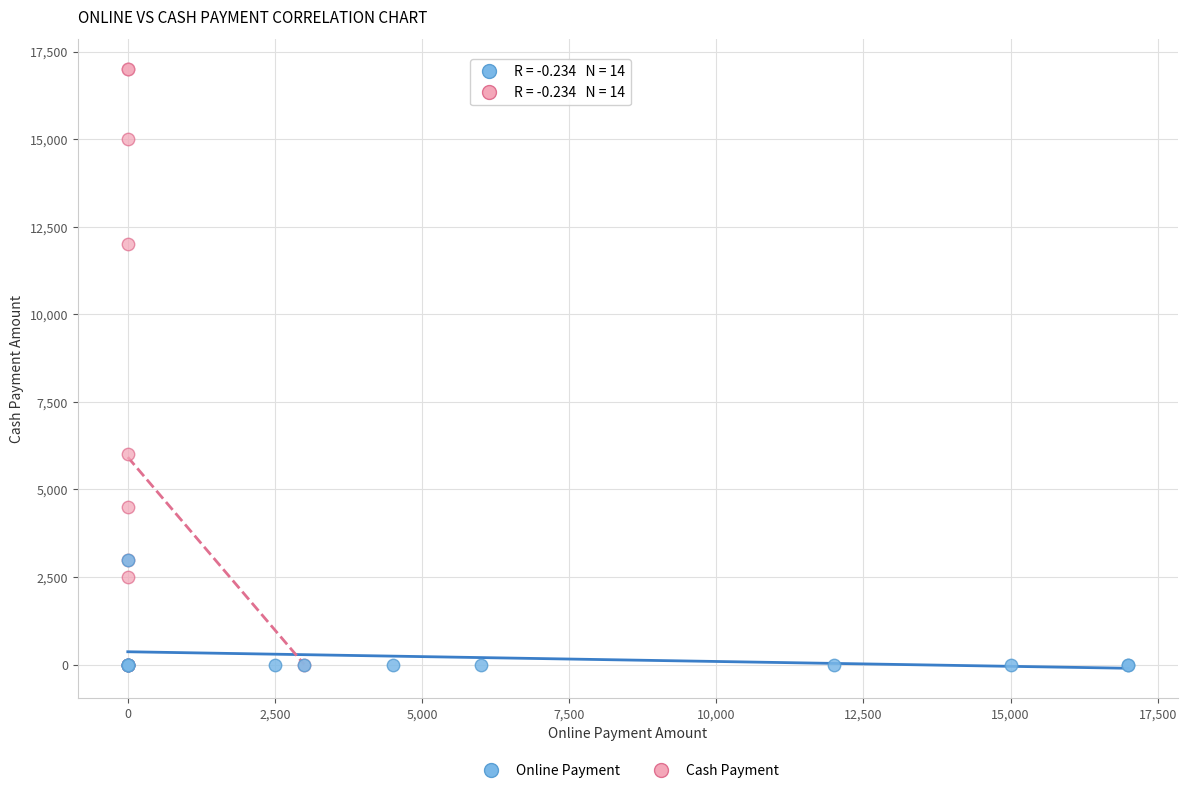

Which series has the largest Y range (max minus min)?

Cash Payment